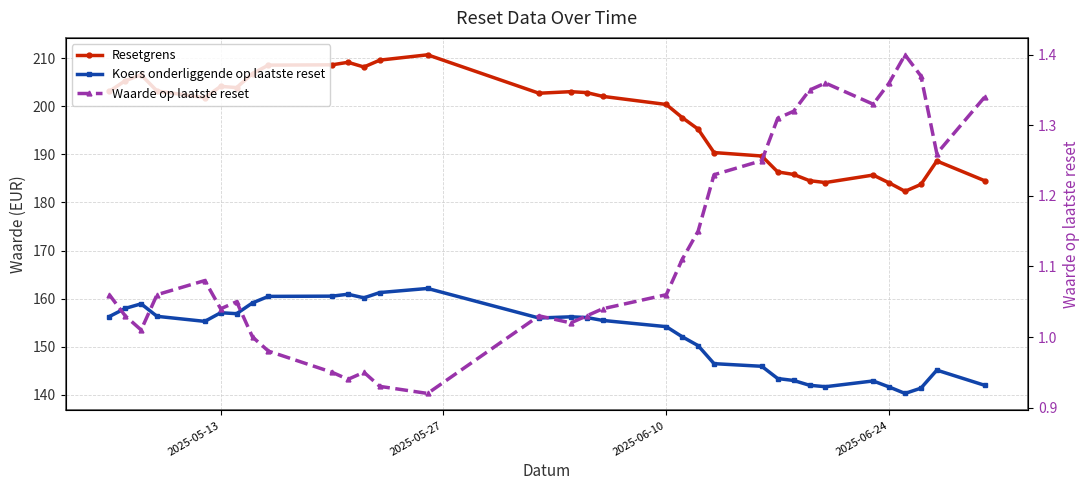

What is the minimum value for Koers onderliggende op laatste reset?

140.2